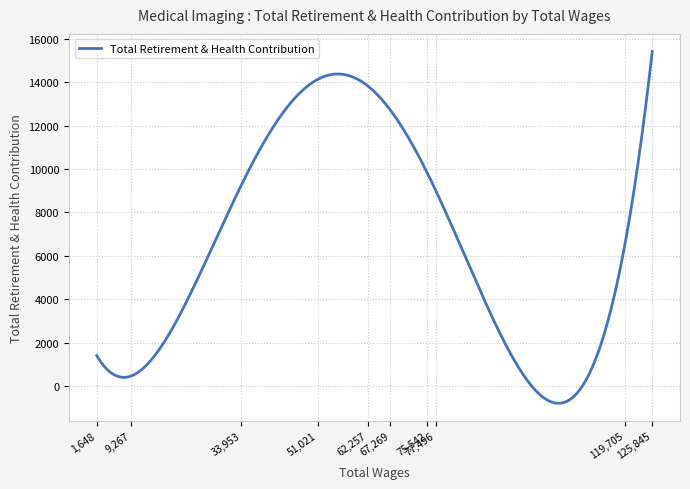

What is the minimum value shown in the chart?

-791.2